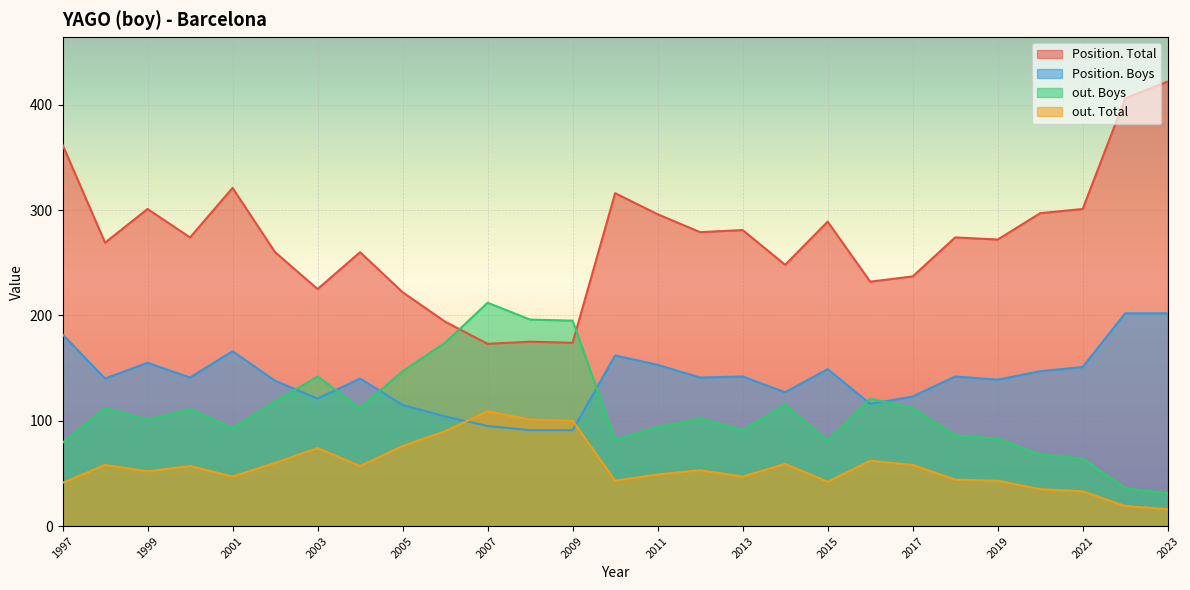

True or false: Position. Boys and Position. Total cross at least once.

False